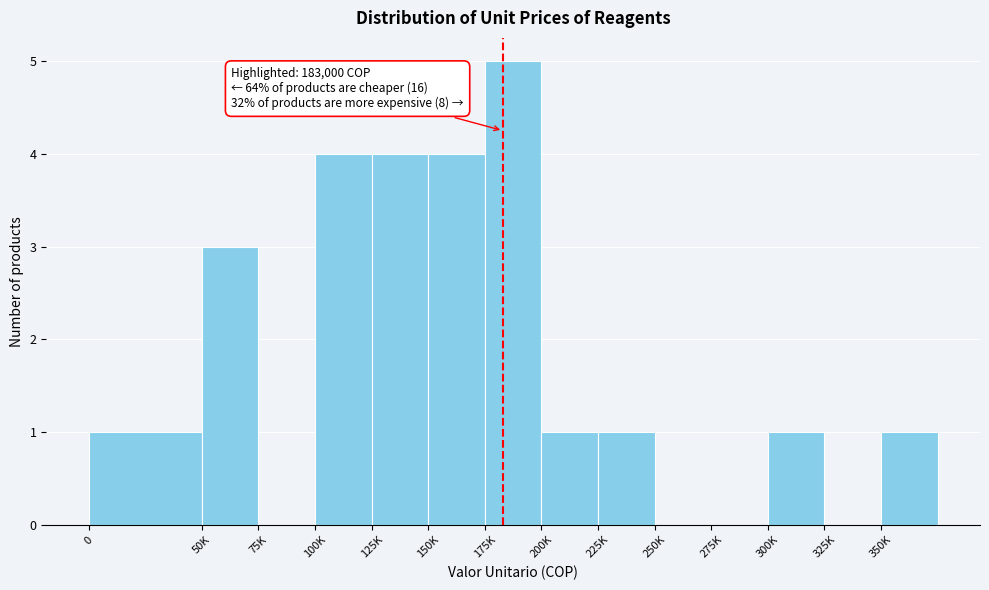

Reading left to right, what are all the values shown in this chart?

0=1	50K=3	75K=0	100K=4	125K=4	150K=4	175K=5	200K=1	225K=1	250K=0	275K=0	300K=1	325K=0	350K=1